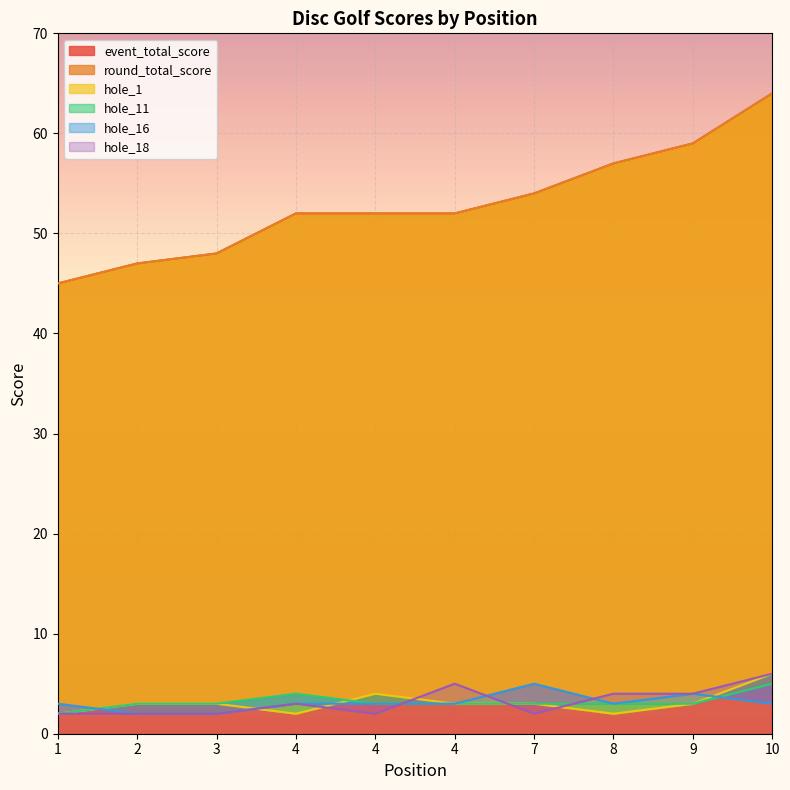

At which category does the chart reach its peak across all series?

10